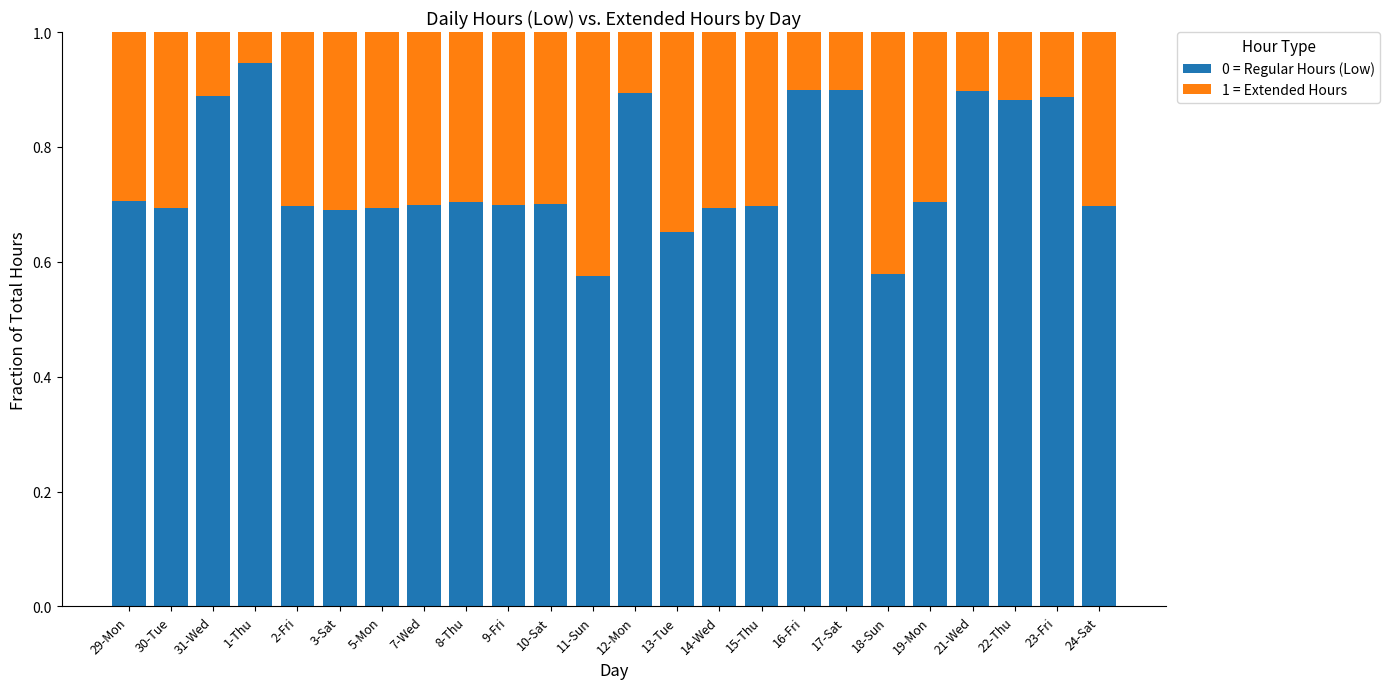

How many 0 = Regular Hours (Low) values are between 0 and 1?

24